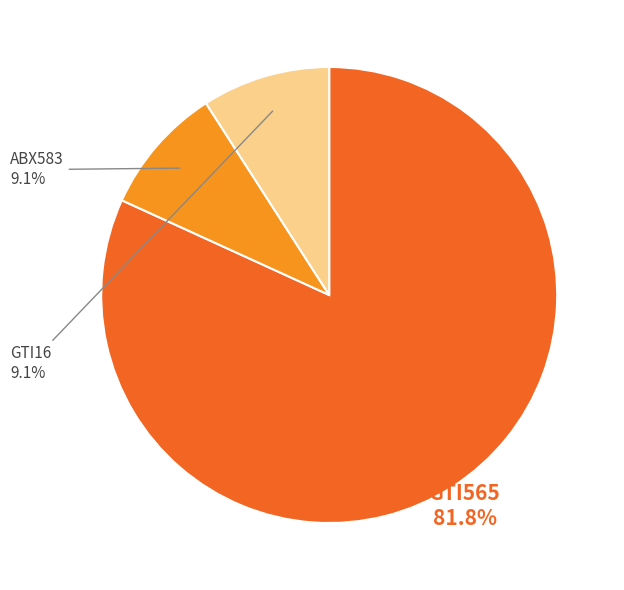

To the nearest percent, what is the combined percentage of GTI16 and GTI565?

91%